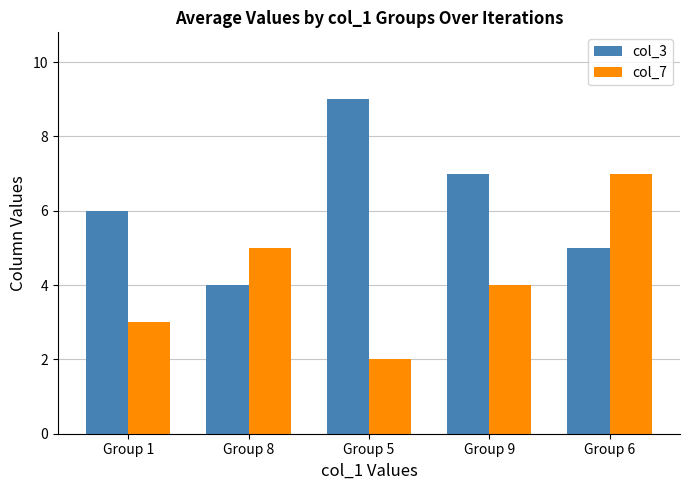

What position from the left is Group 8?

2